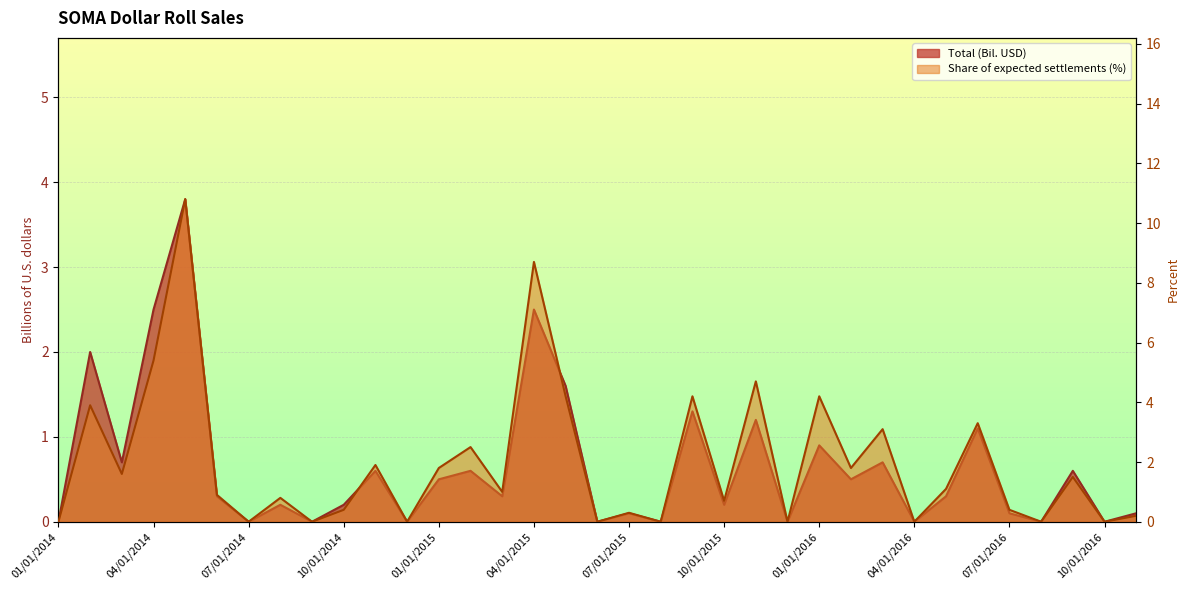

What is the sum of all Total values?

22.9